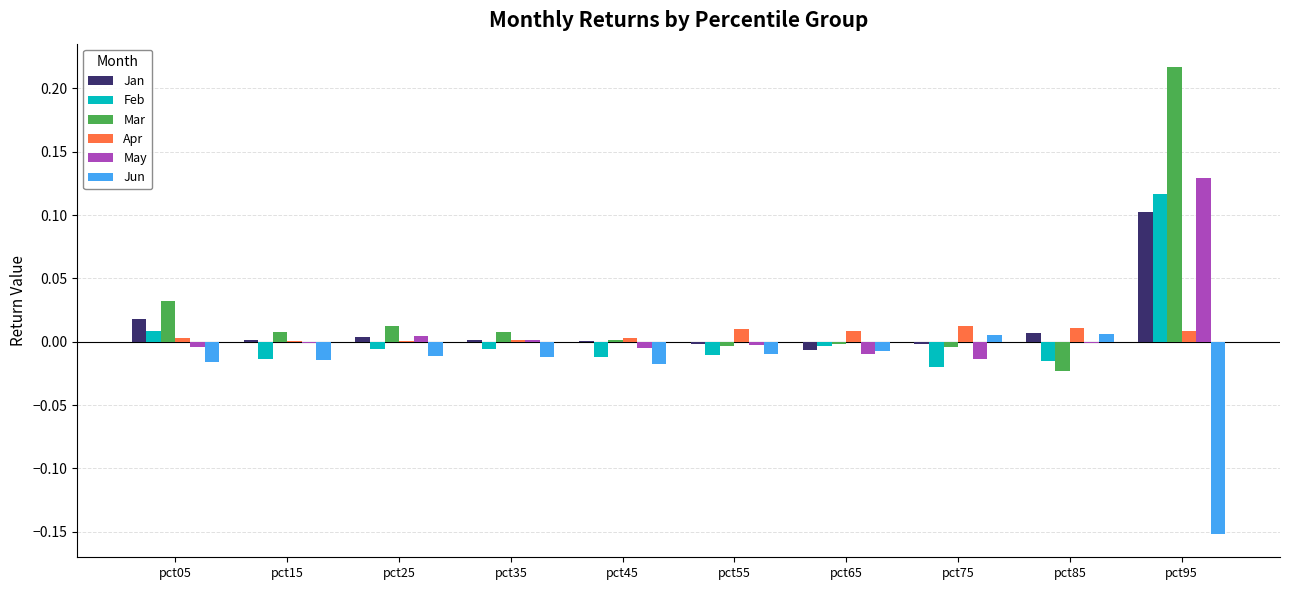

What are all the series names shown in the legend?

Jan, Feb, Mar, Apr, May, Jun